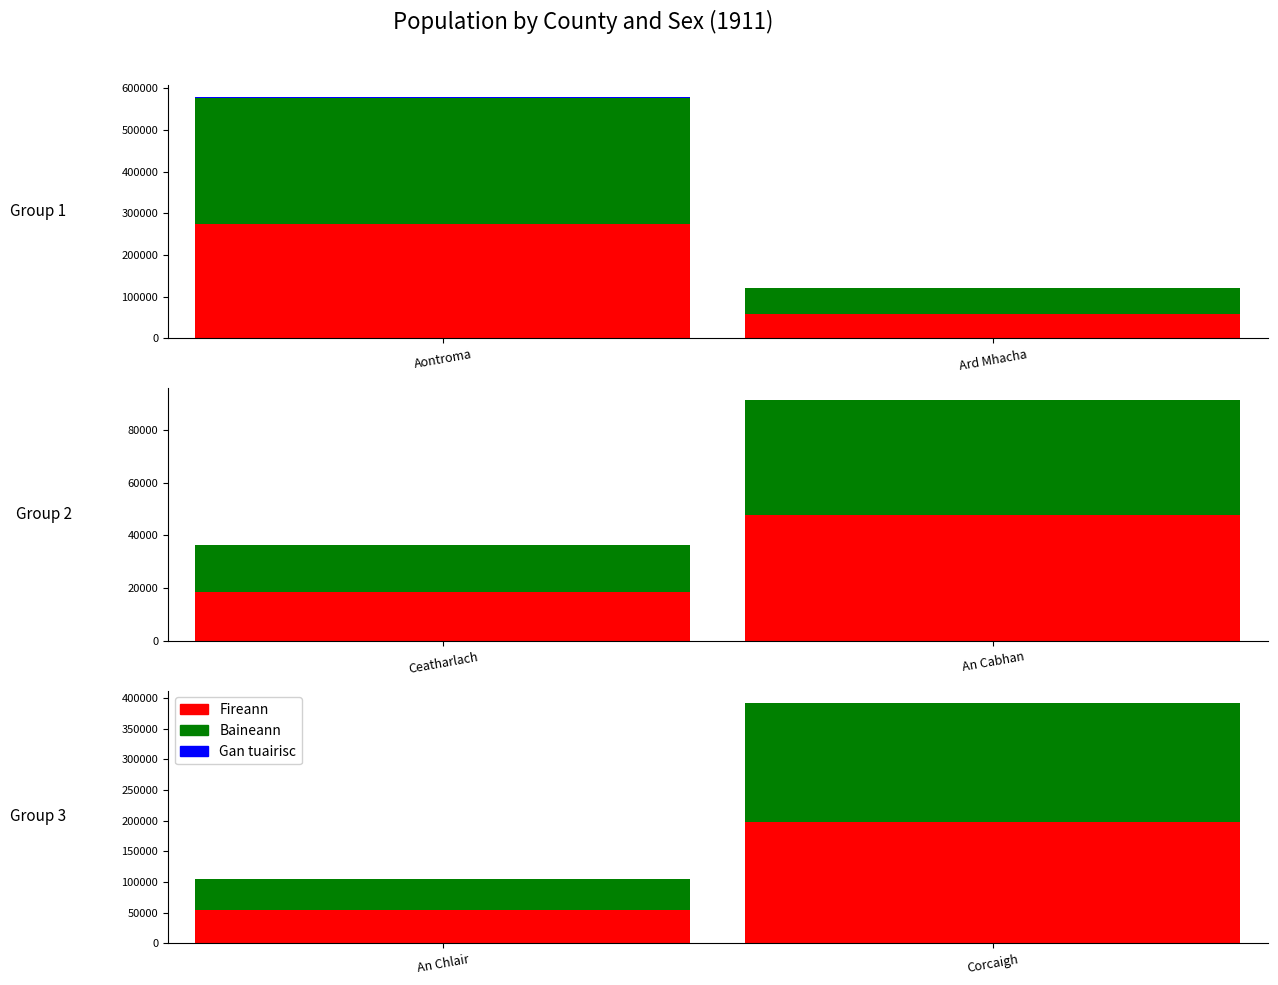

What is the label of the 2nd bar from the right?

An Chlair